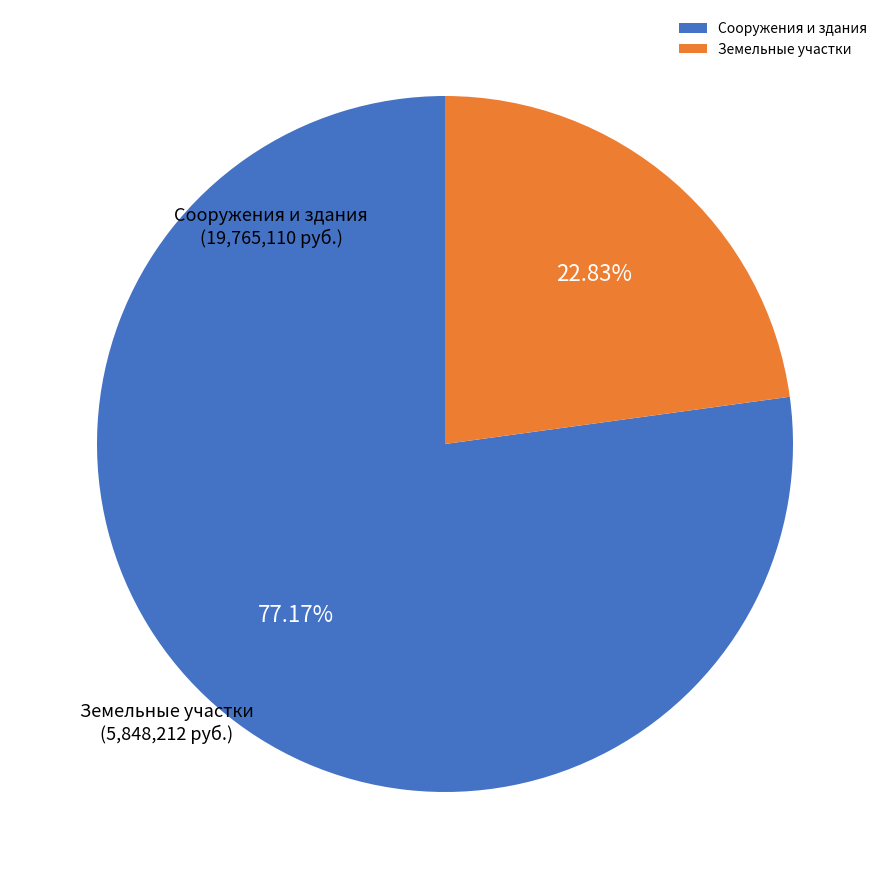

Rank the categories by value from highest to lowest.

Сооружения и здания, Земельные участки